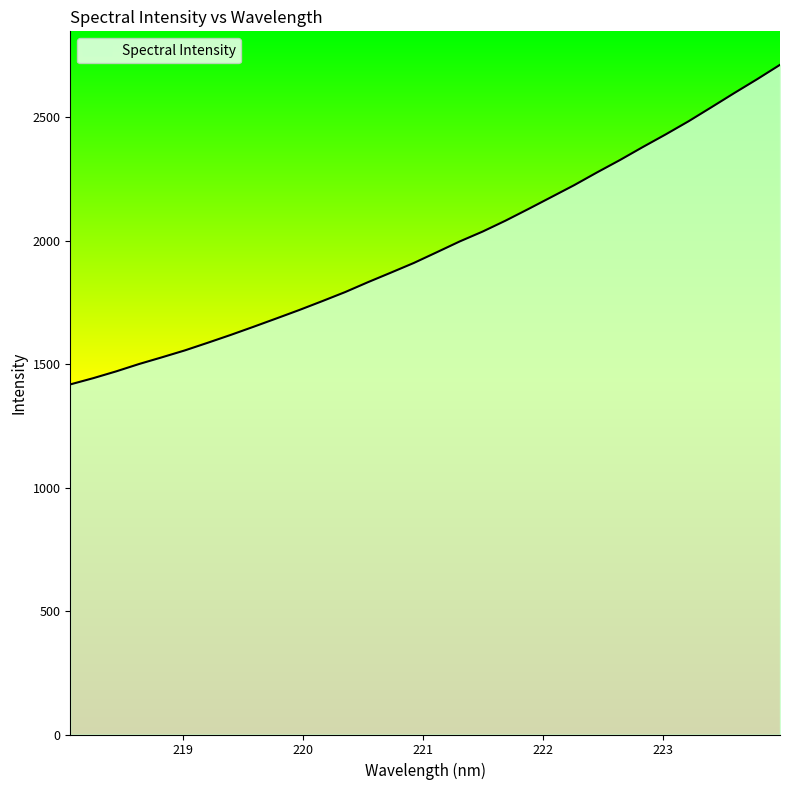

Does the chart display data point markers on the line(s)?

No